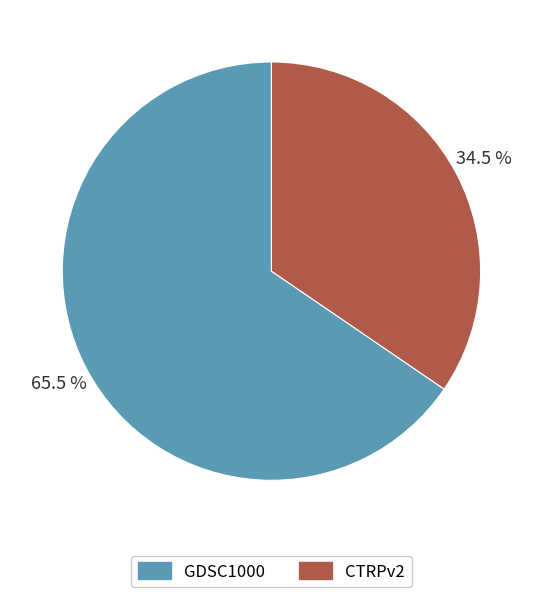

The GDSC1000 slice represents 57% of the pie. True or false?

False